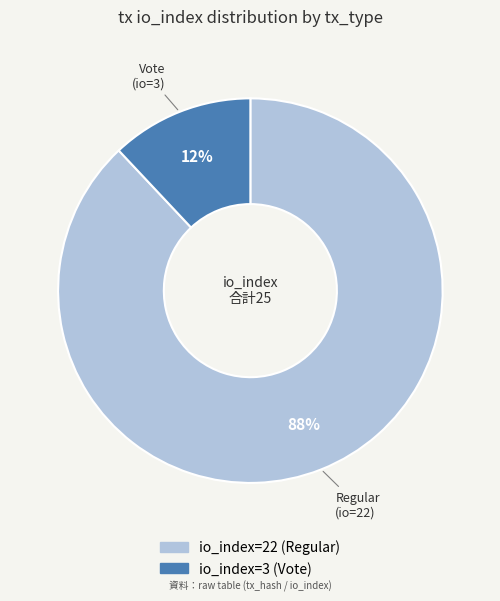

To the nearest percent, what portion does io_index=3 (Vote) represent?

12%